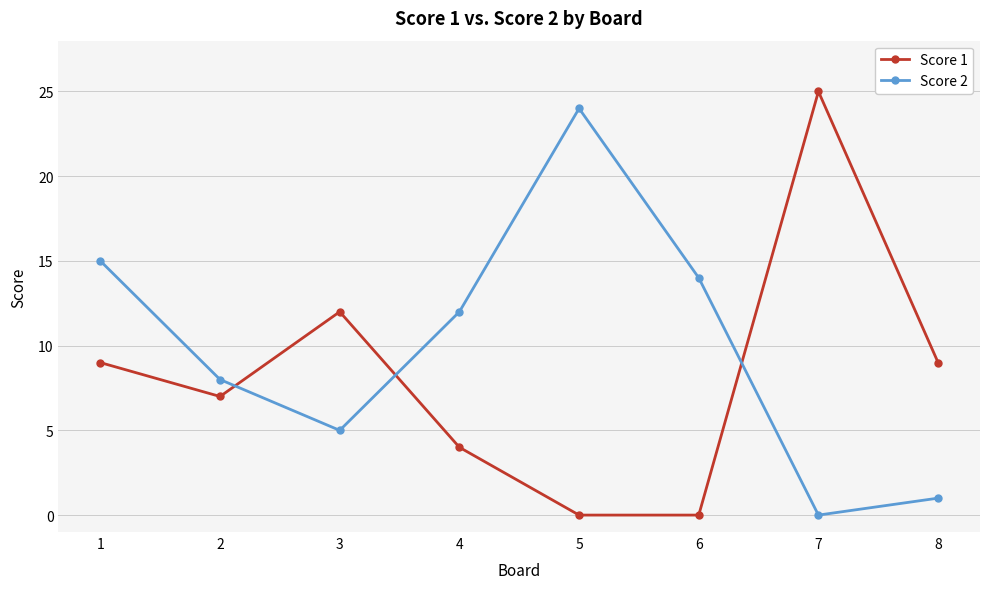

The value of Score 1 at 3 is 12. True or false?

True